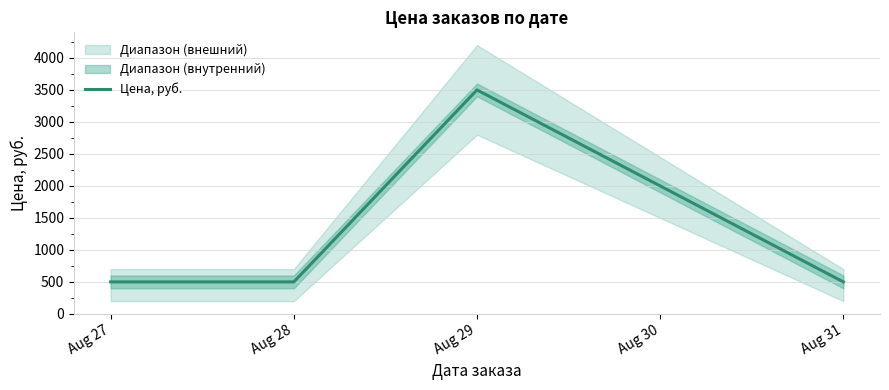

The value at Aug 29 is 4980. True or false?

False